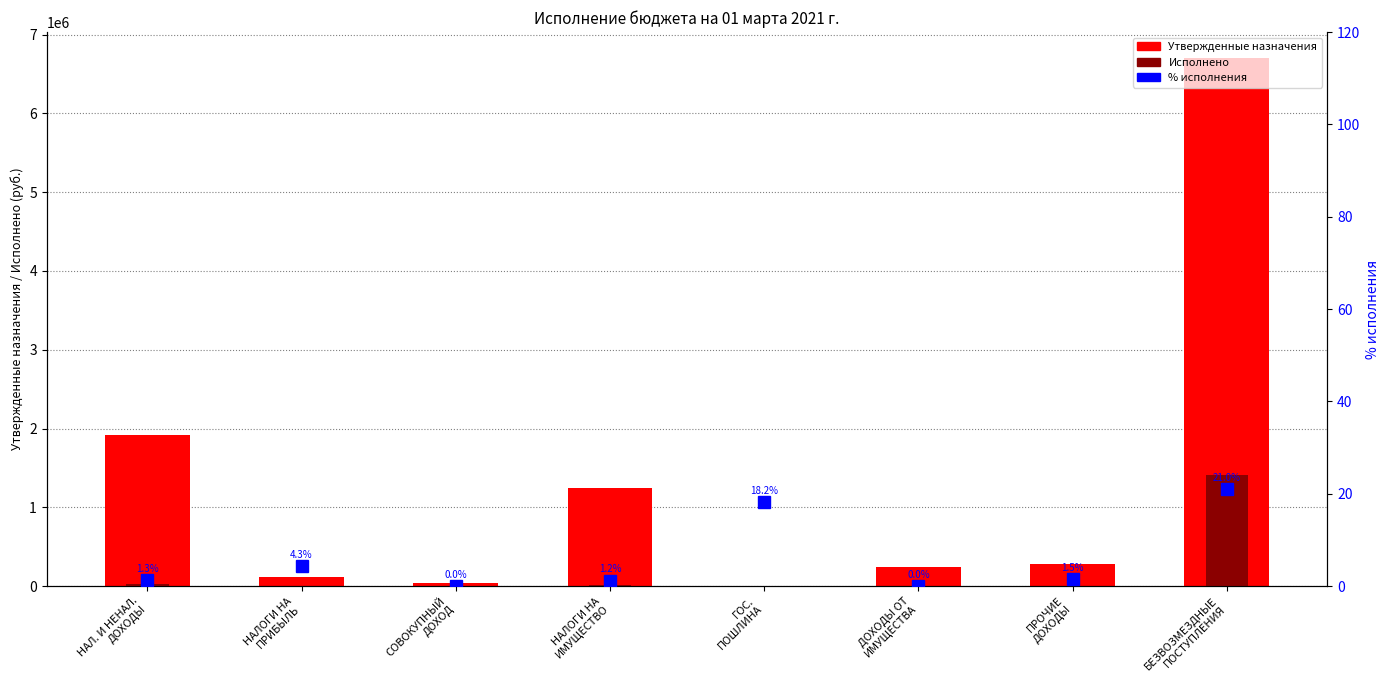

What are all the series names shown in the legend?

Утвержденные назначения, Исполнено, % исполнения